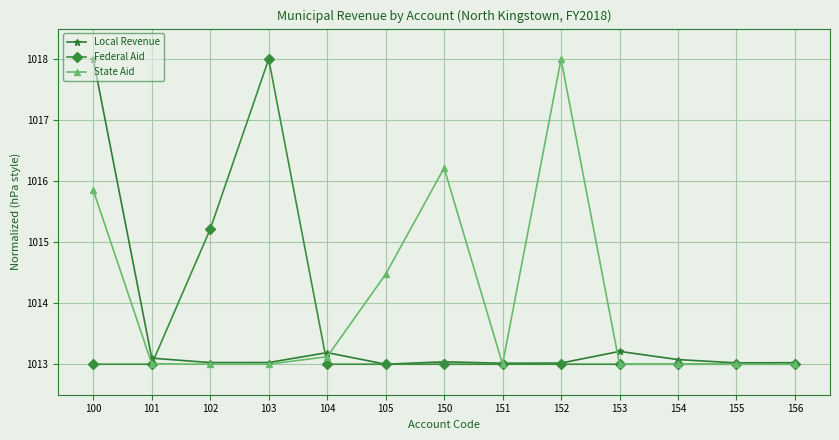

What is the highest value of the Local Revenue series?

1018.0